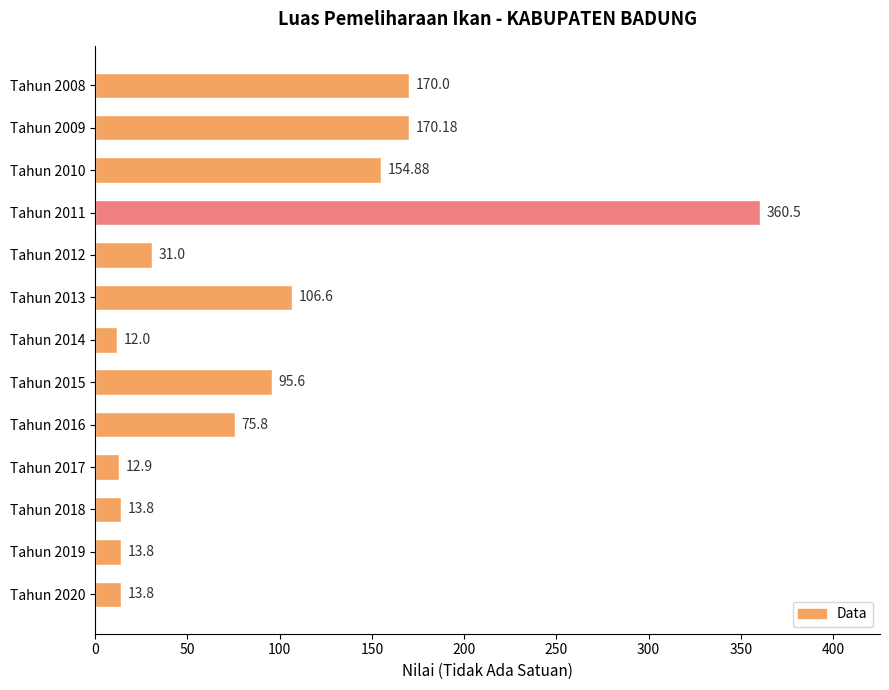

At which category does the chart reach its peak across all series?

Tahun 2011